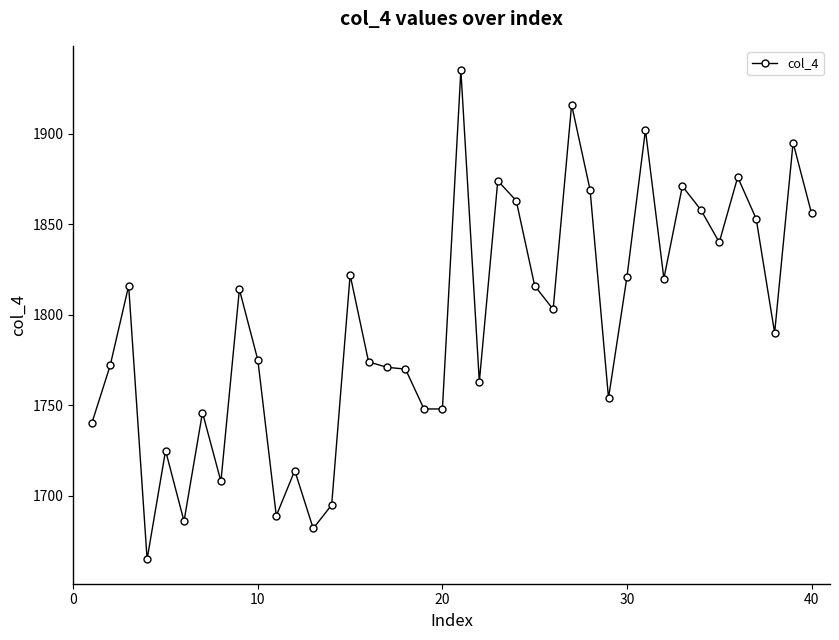

True or false: the data has more than 2 interior local peaks.

True